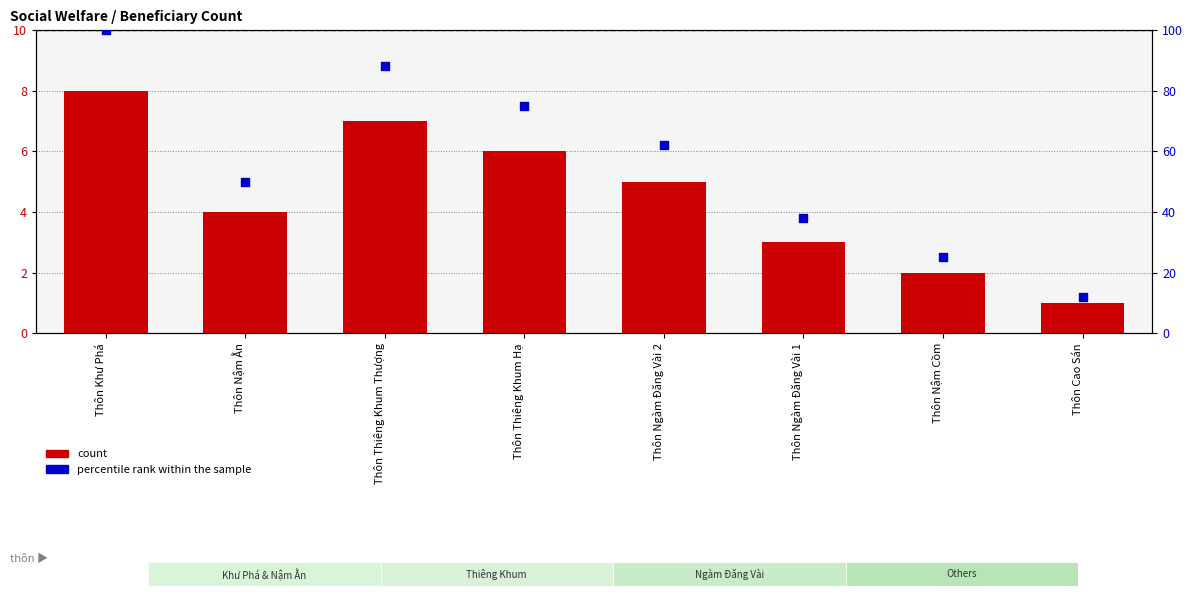

At how many categories does at least one series exceed 31?

6